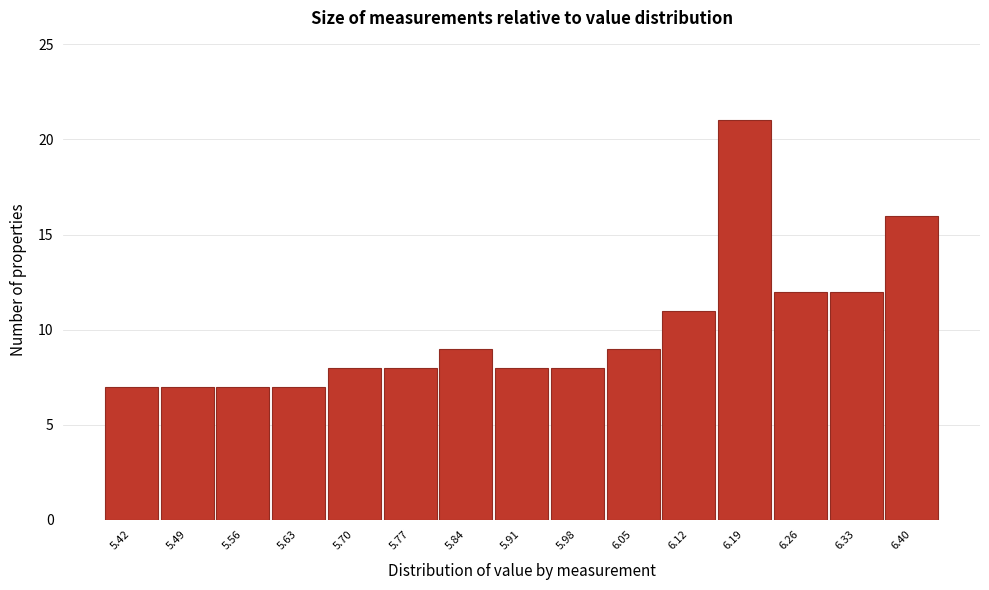

Reading left to right, what are all the values shown in this chart?

5.42=7	5.49=7	5.56=7	5.63=7	5.70=8	5.77=8	5.84=9	5.91=8	5.98=8	6.05=9	6.12=11	6.19=21	6.26=12	6.33=12	6.40=16